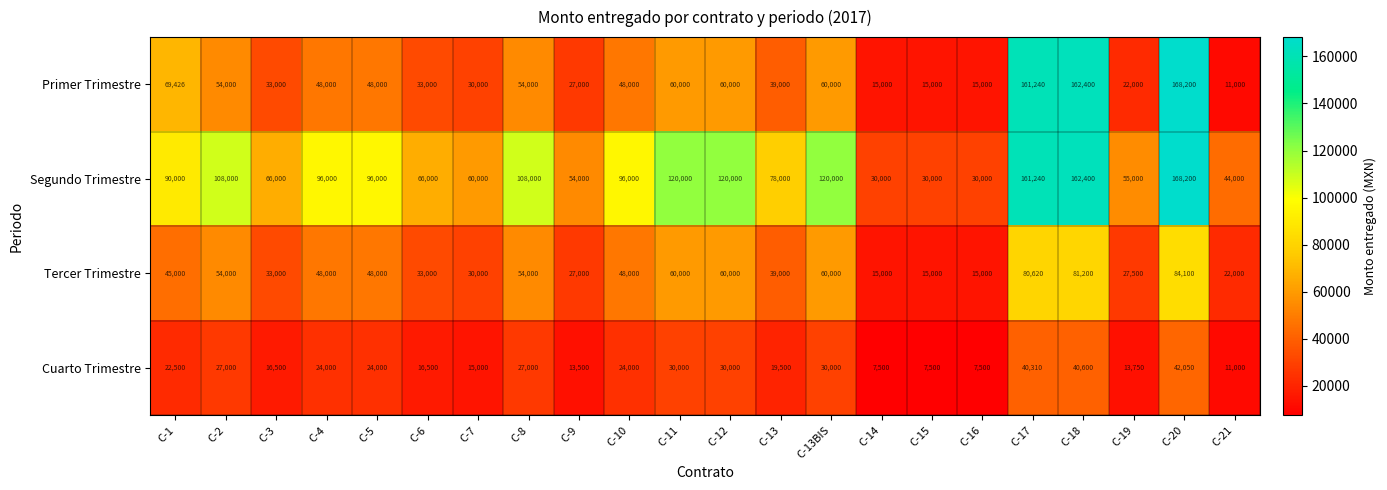

Between C-13BIS and C-21, which series saw the biggest shift?

Segundo Trimestre